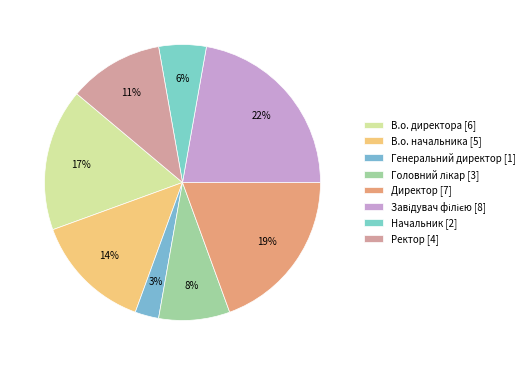

How many slices are in this pie chart?

8